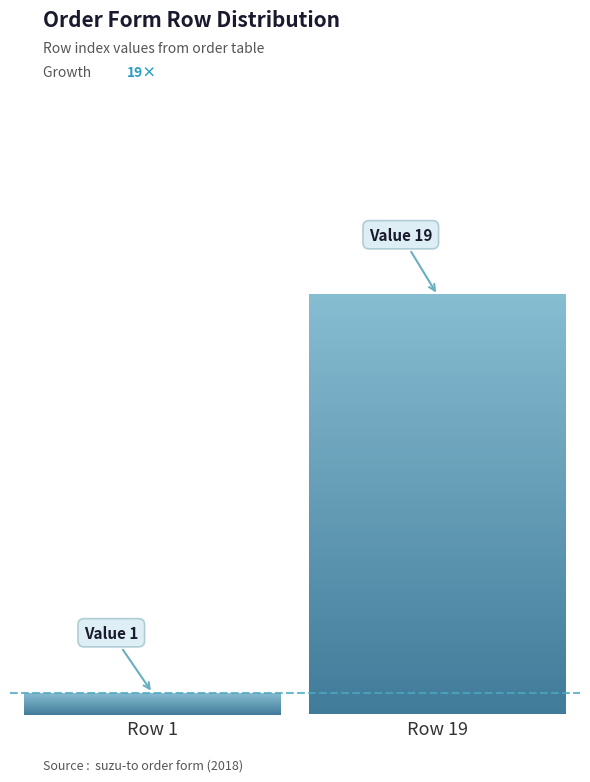

What is the smallest value displayed?

1